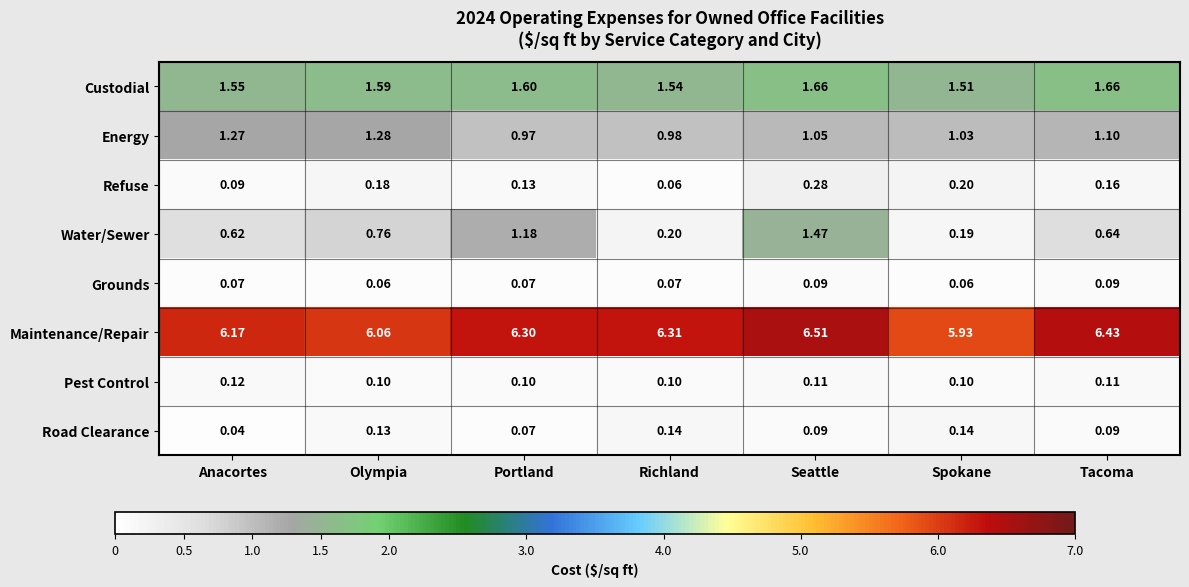

At which label does Energy reach its peak?

Olympia